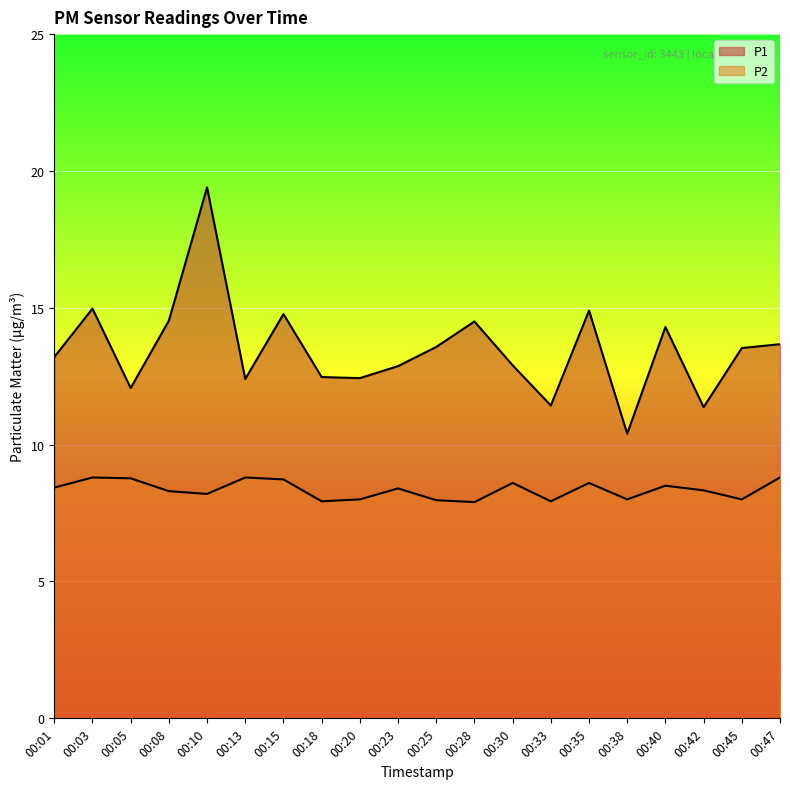

What is the average value of the P2 series?

8.3